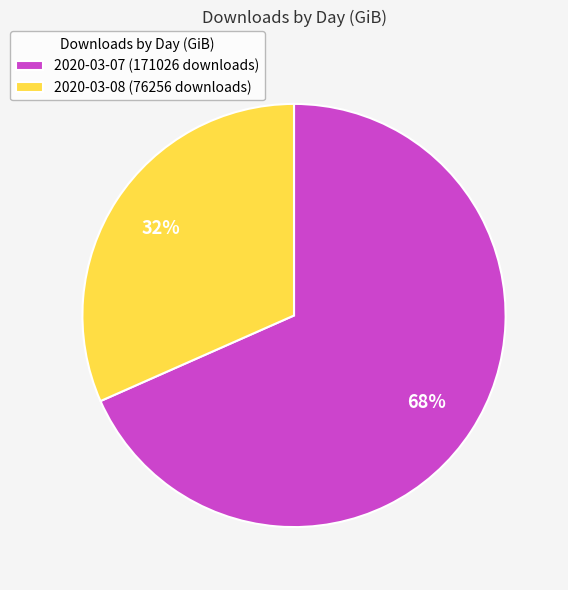

Which slice is the smallest?

2020-03-08 (76256 downloads)